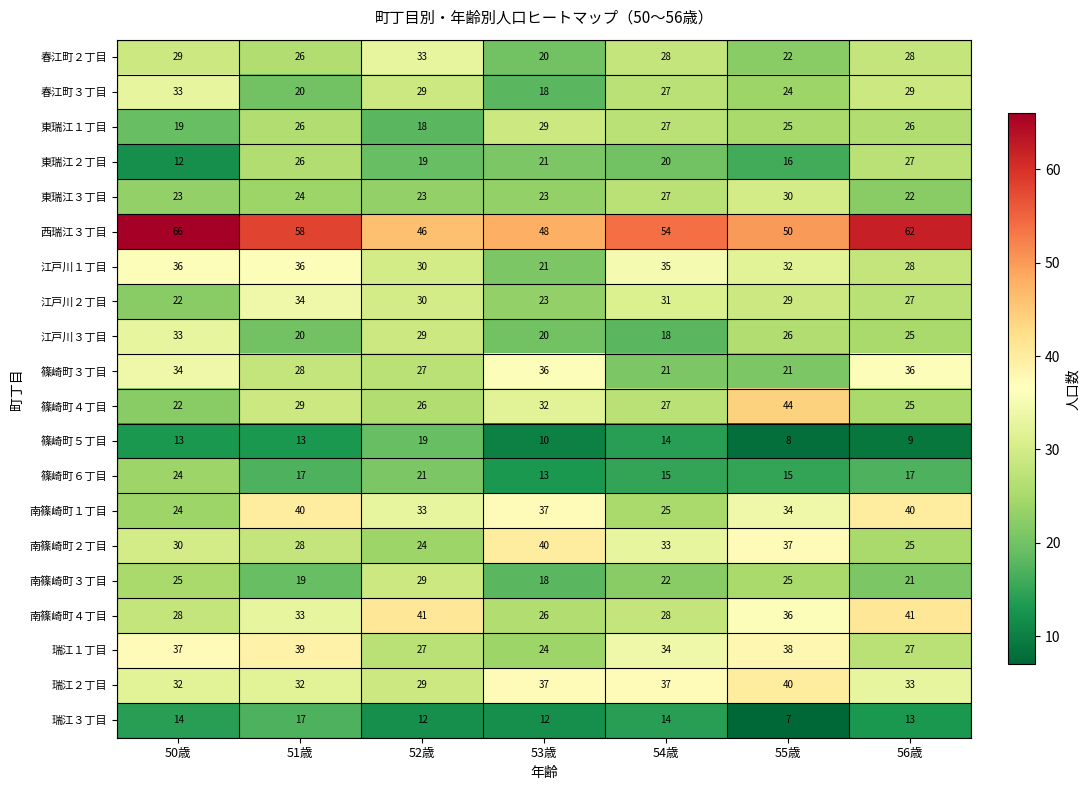

Is it true that 東瑞江２丁目 equals 47 at 56歳?

False